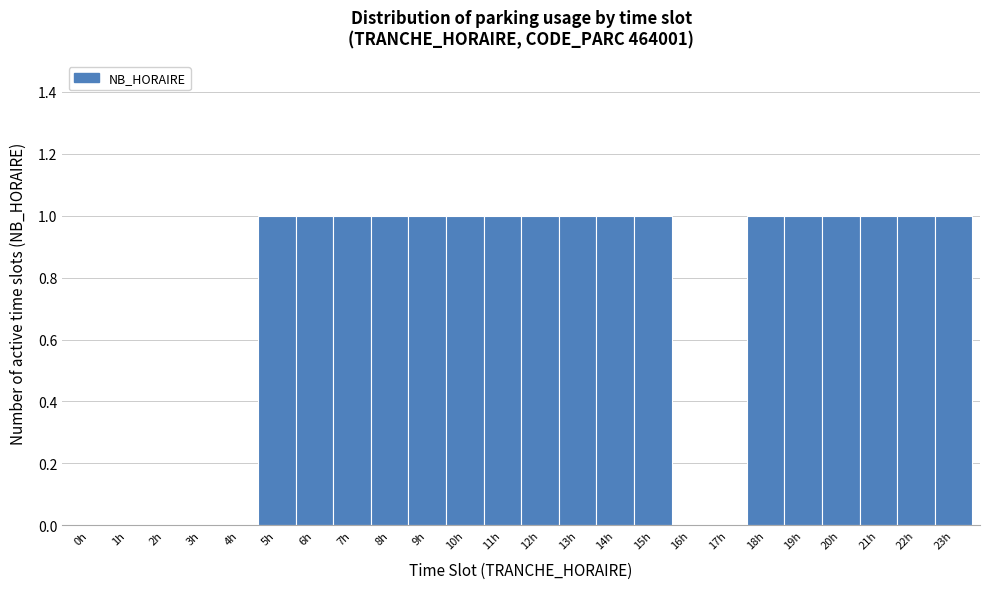

Reading left to right, list every bar in this chart as the range it spans on the x-axis followed by its height. The values are not printed on the chart, so give them approximately, as read against the axis.

-0.5 to 0.5: 0
0.5 to 1.5: 0
1.5 to 2.5: 0
2.5 to 3.5: 0
3.5 to 4.5: 0
4.5 to 5.5: 1
5.5 to 6.5: 1
6.5 to 7.5: 1
7.5 to 8.5: 1
8.5 to 9.5: 1
9.5 to 10.5: 1
10.5 to 11.5: 1
11.5 to 12.5: 1
12.5 to 13.5: 1
13.5 to 14.5: 1
14.5 to 15.5: 1
15.5 to 16.5: 0
16.5 to 17.5: 0
17.5 to 18.5: 1
18.5 to 19.5: 1
19.5 to 20.5: 1
20.5 to 21.5: 1
21.5 to 22.5: 1
22.5 to 23.5: 1